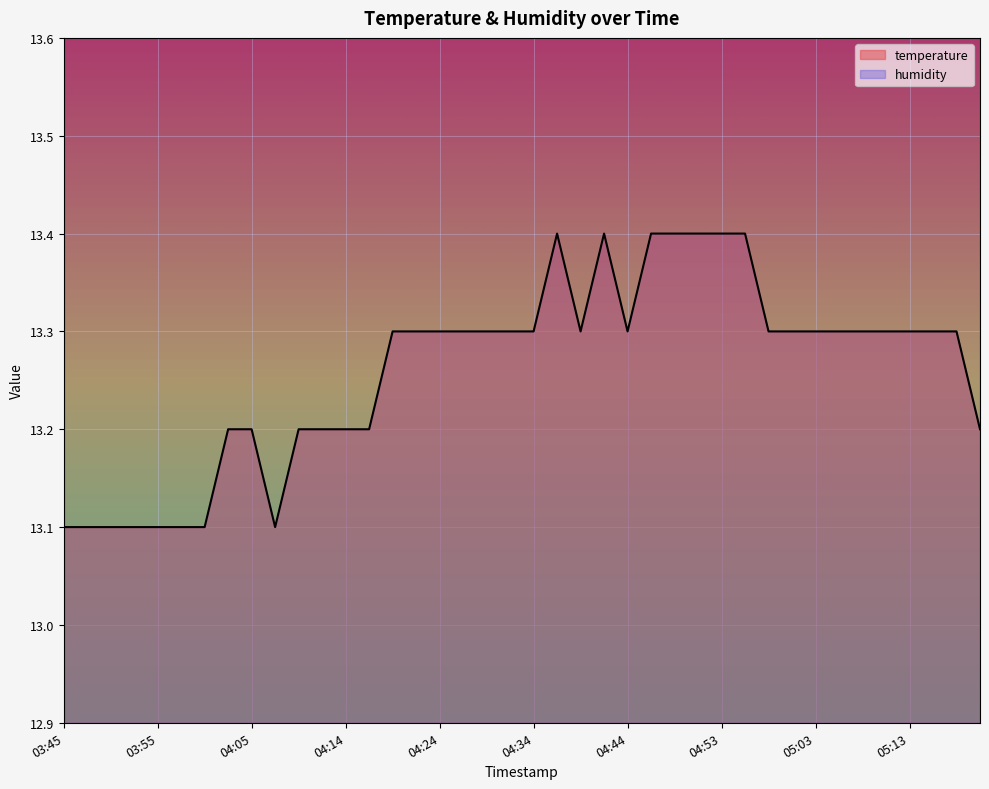

The value at 04:46 is 13.4. True or false?

True